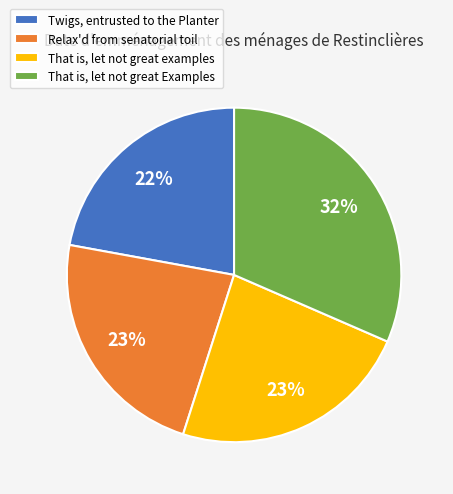

Which category has the biggest portion of the pie?

That is, let not great Examples